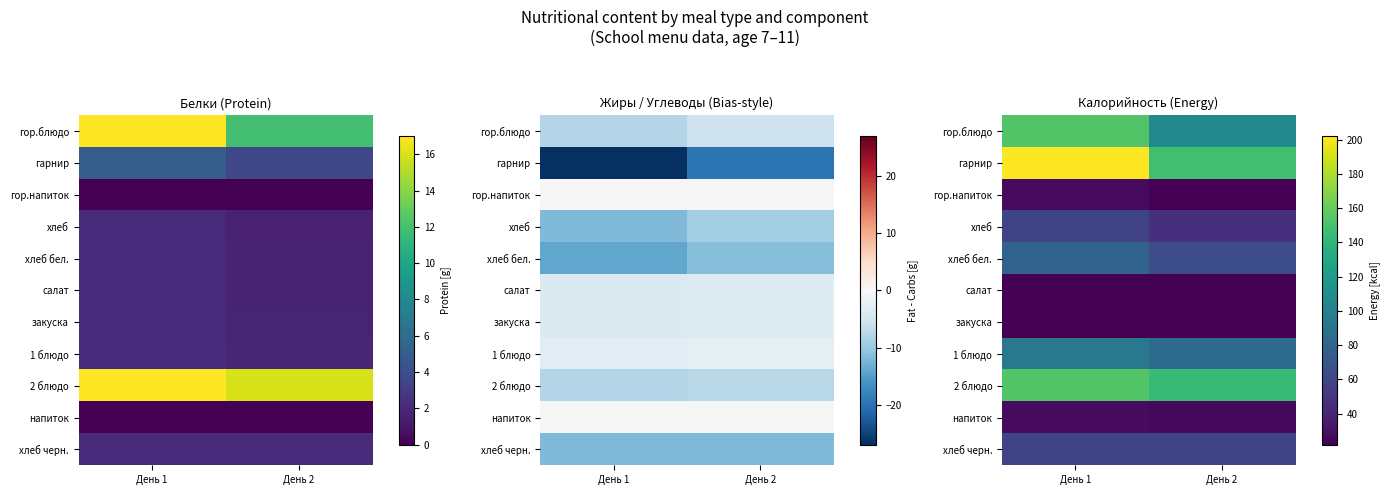

What is the total value across all series at День 1?

897.0